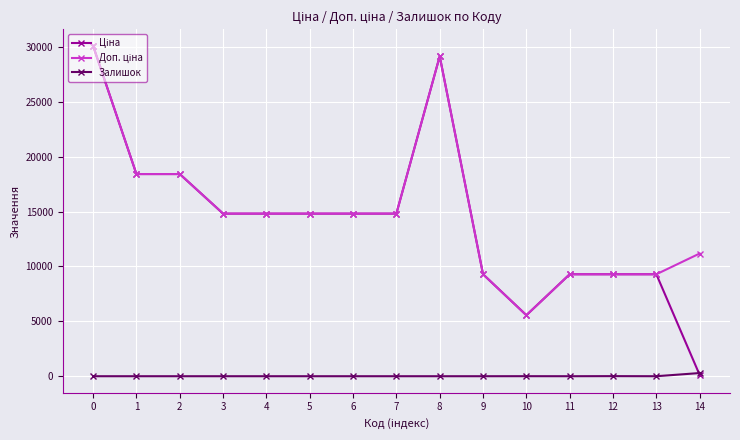

What is the sum of all Залишок values?

300.0